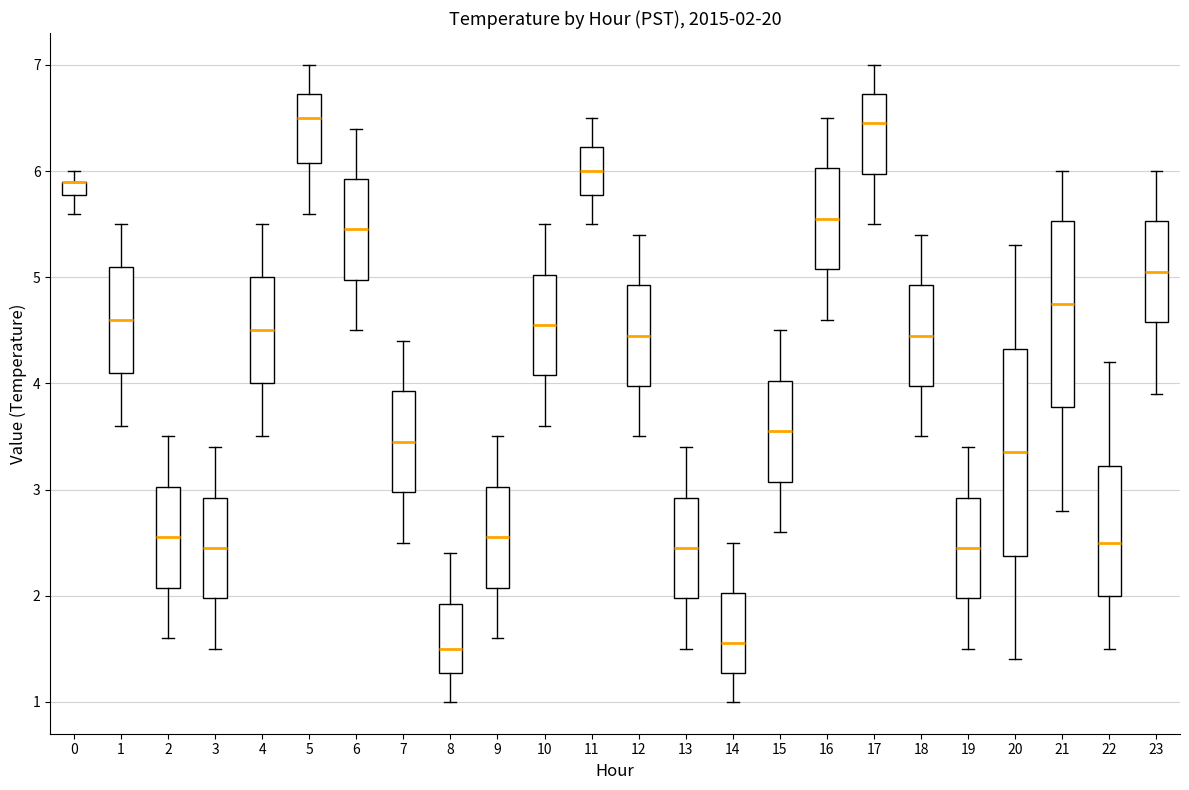

Comparing the boxes themselves (not the whiskers), which one is the tallest?

20